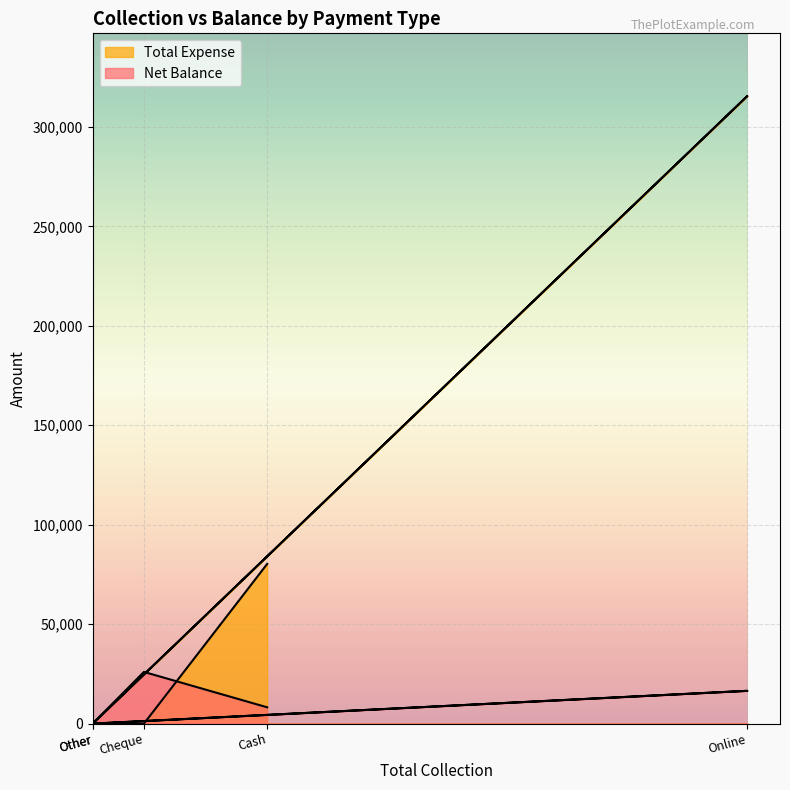

Where do Net Balance and Total Expense first cross each other?

Cash and Cheque